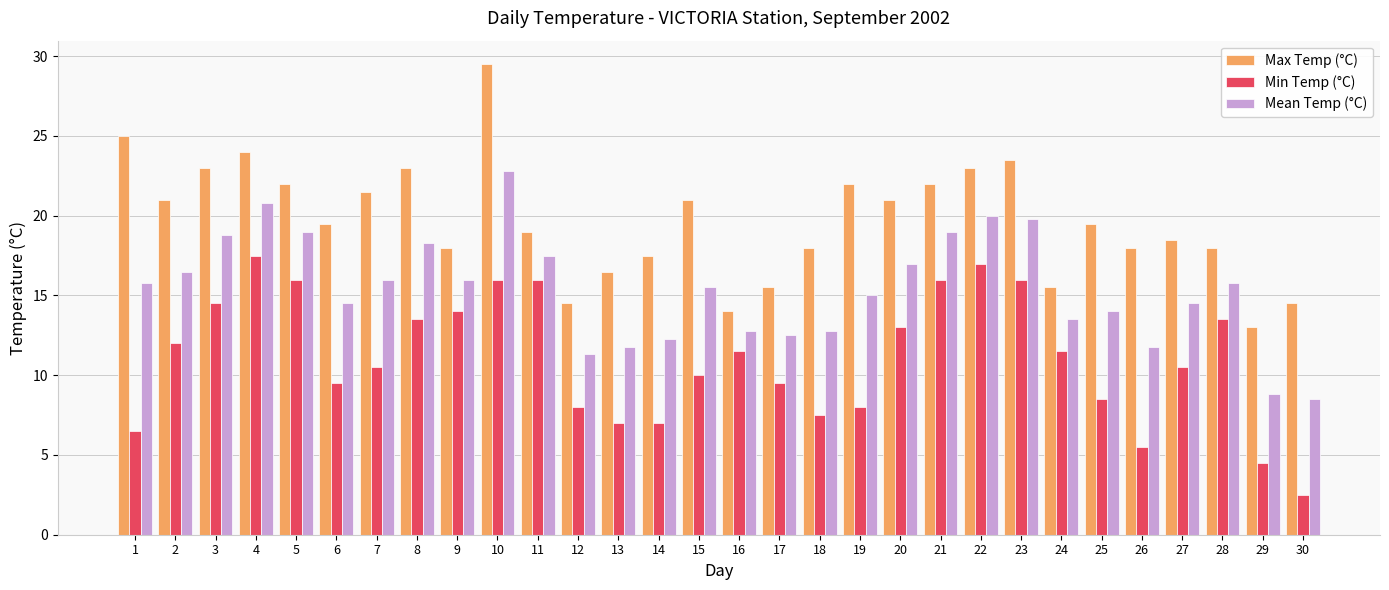

What is the greatest value displayed?

29.5